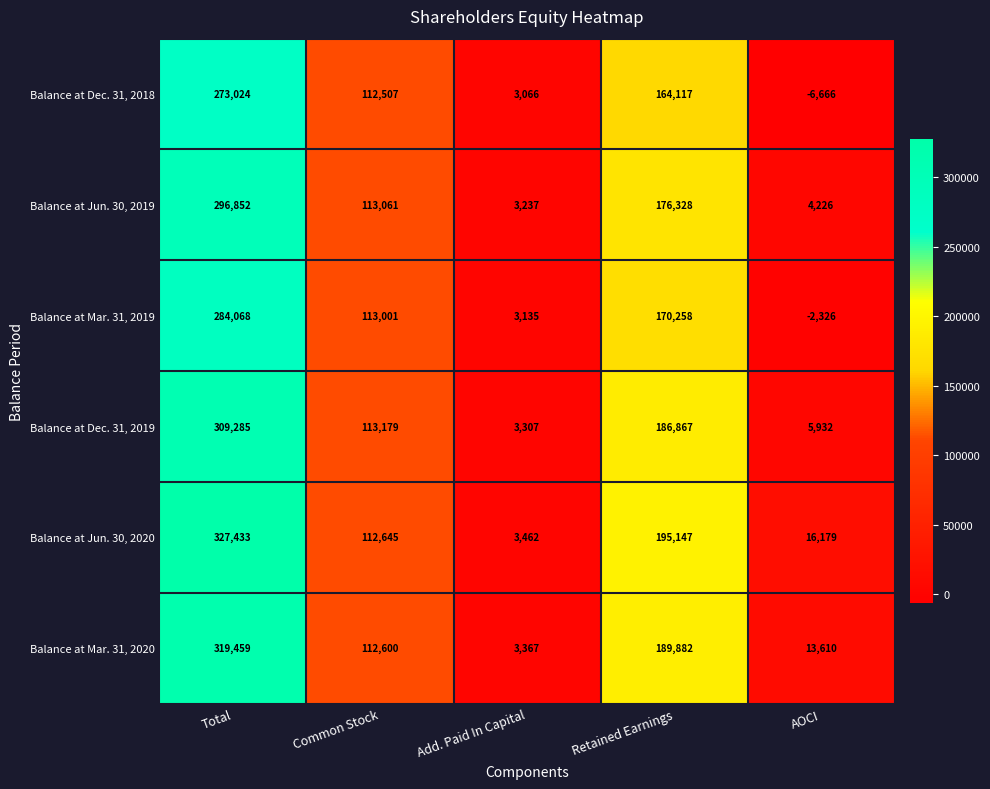

Reading left to right, transcribe all the data shown in this chart.

Balance at Dec. 31, 2018: Total=273024	Common Stock=112507	Add. Paid In Capital=3066	Retained Earnings=164117	AOCI=-6666
Balance at Jun. 30, 2019: Total=296852	Common Stock=113061	Add. Paid In Capital=3237	Retained Earnings=176328	AOCI=4226
Balance at Mar. 31, 2019: Total=284068	Common Stock=113001	Add. Paid In Capital=3135	Retained Earnings=170258	AOCI=-2326
Balance at Dec. 31, 2019: Total=309285	Common Stock=113179	Add. Paid In Capital=3307	Retained Earnings=186867	AOCI=5932
Balance at Jun. 30, 2020: Total=327433	Common Stock=112645	Add. Paid In Capital=3462	Retained Earnings=195147	AOCI=16179
Balance at Mar. 31, 2020: Total=319459	Common Stock=112600	Add. Paid In Capital=3367	Retained Earnings=189882	AOCI=13610